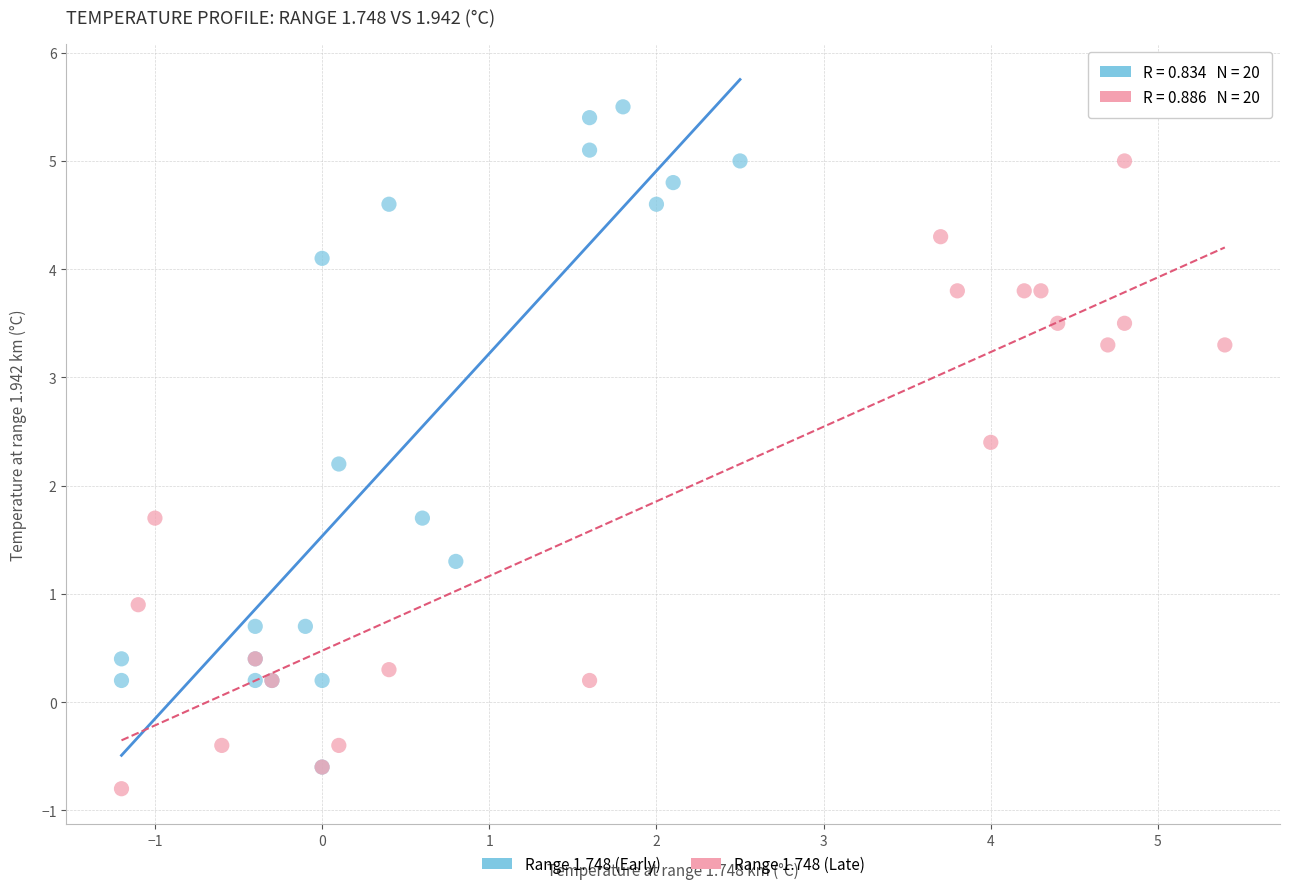

Which series contains the lowest Y value?

Range 1.748 (Late)